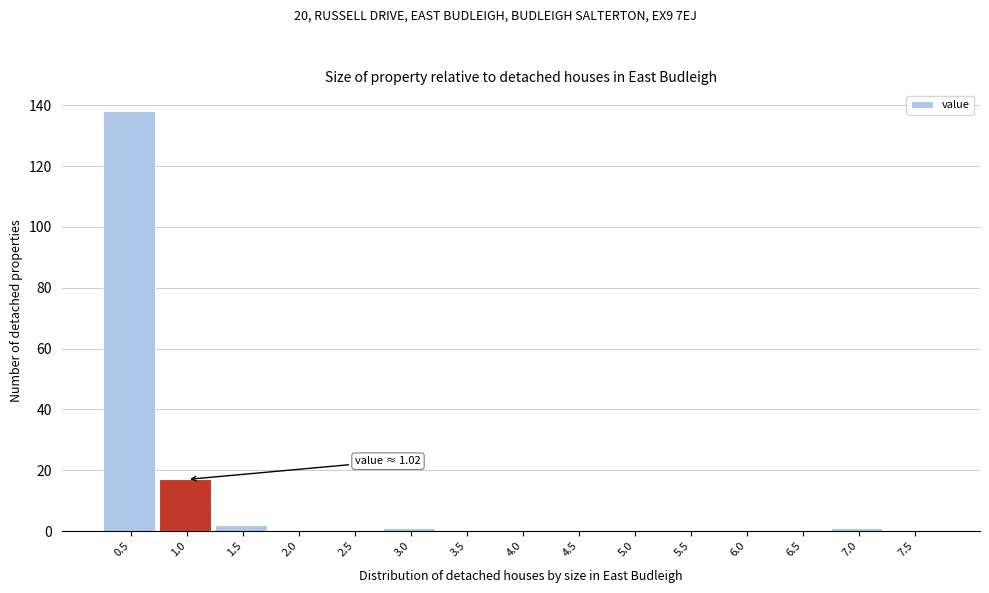

Reading left to right, what are all the values shown in this chart?

0.5=138	1.0=17	1.5=2	2.0=0	2.5=0	3.0=1	3.5=0	4.0=0	4.5=0	5.0=0	5.5=0	6.0=0	6.5=0	7.0=1	7.5=0